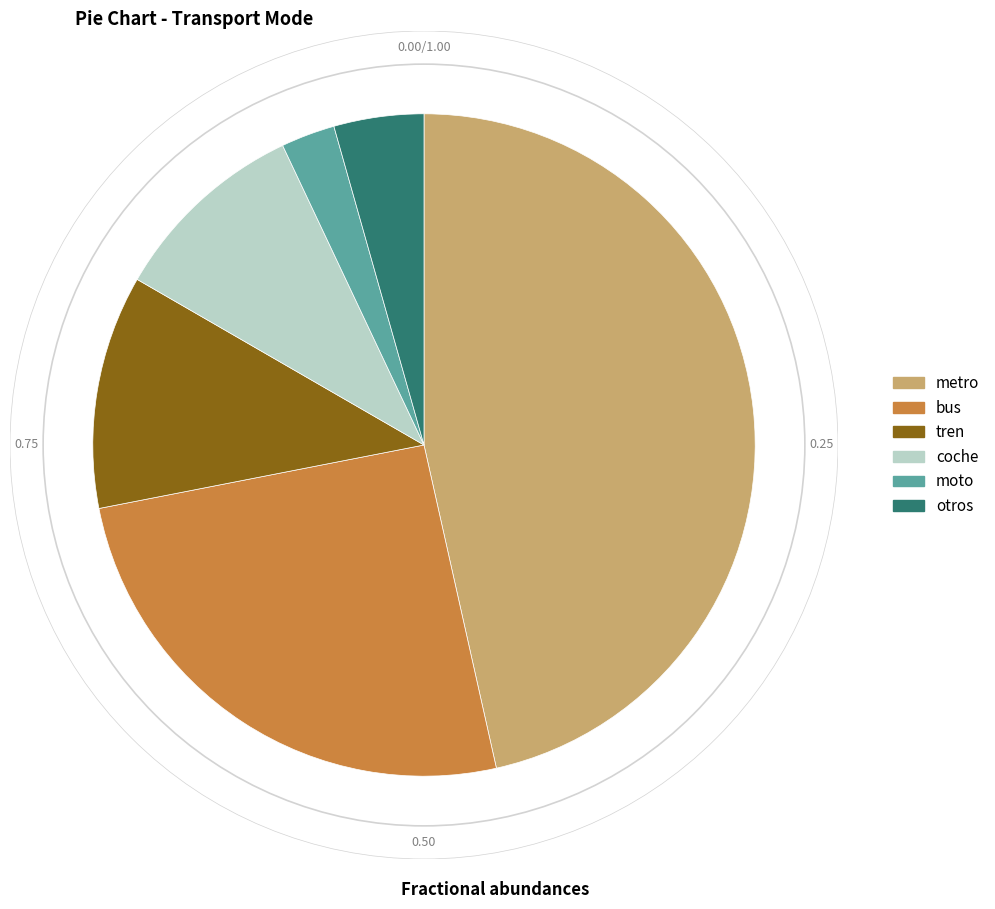

Count the number of slices in the pie.

6